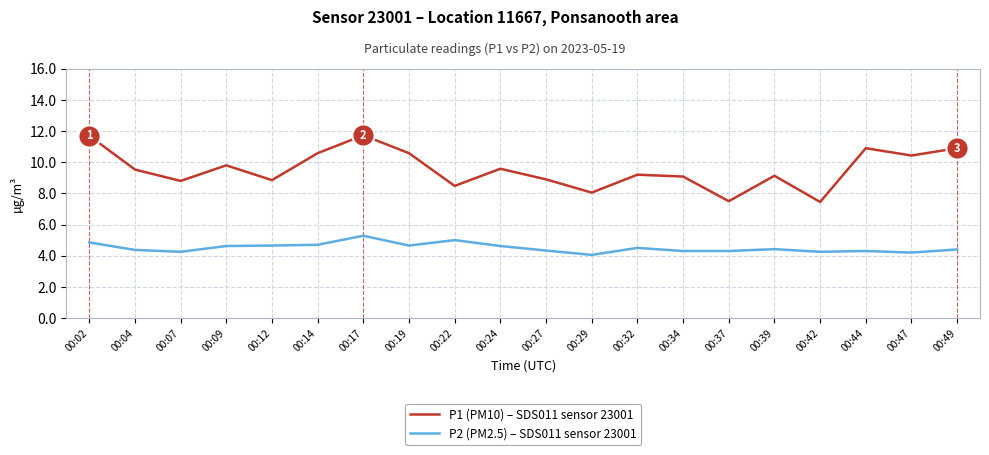

Which series changed the most between 00:07 and 00:14?

P1 (PM10) – SDS011 sensor 23001